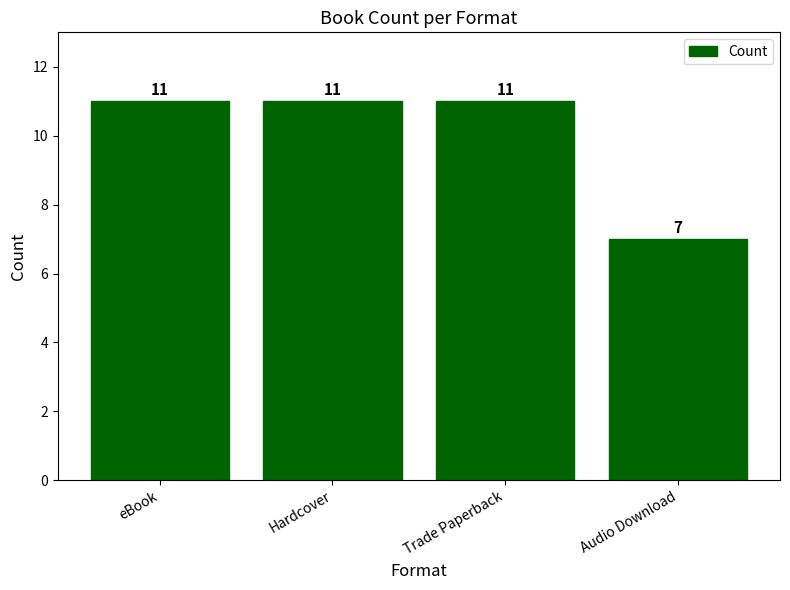

What is the approximate value at eBook?

11